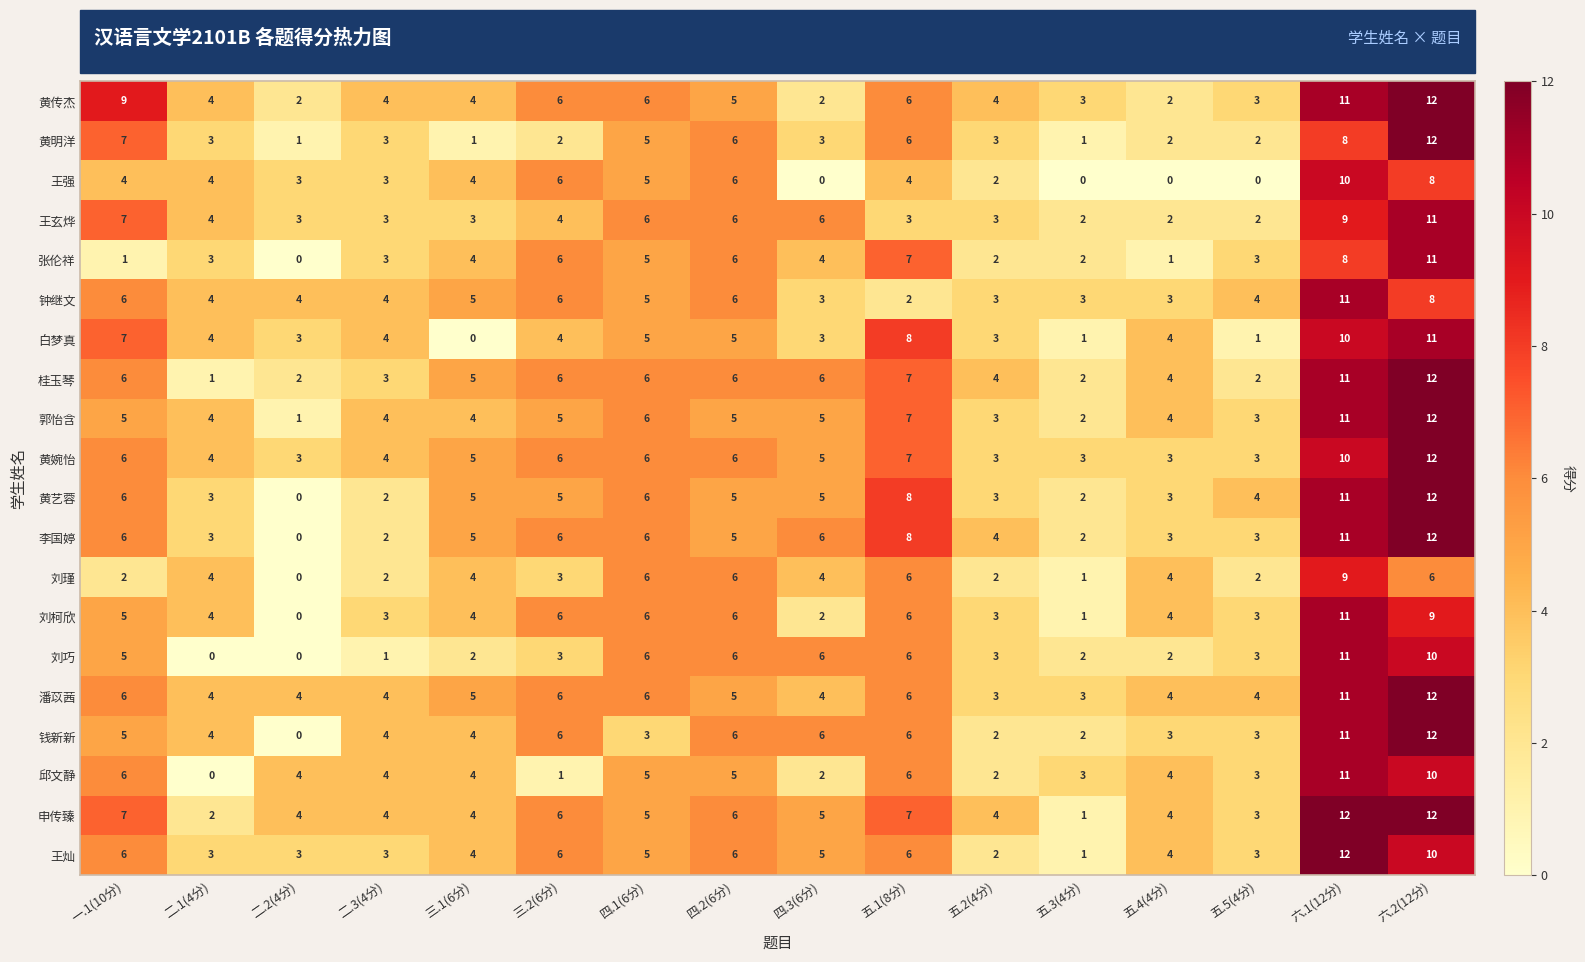

What is the approximate value of 钱新新 at 六.2(12分), to the nearest 10?

10